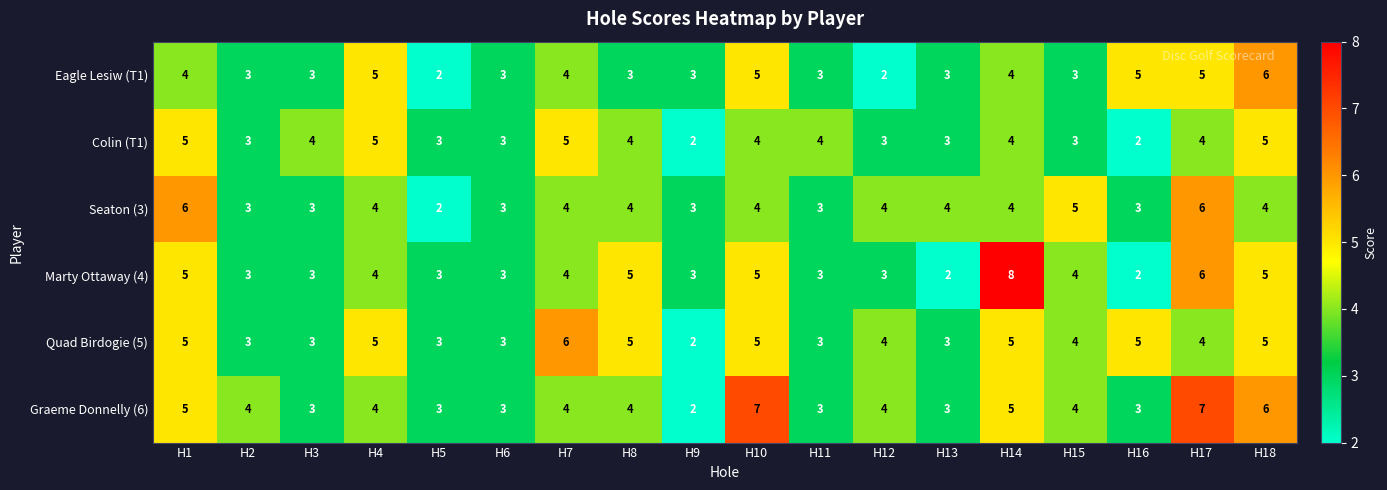

Which series has the widest spread of values?

Marty Ottaway (4)